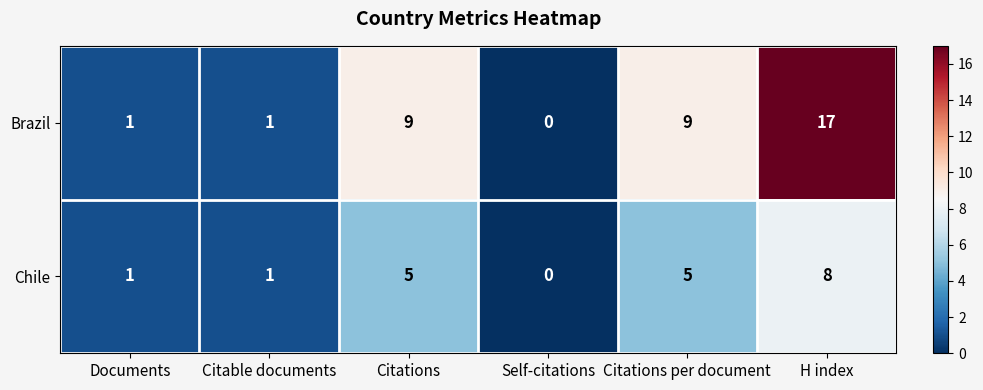

The value of Brazil at Documents is 1. True or false?

True